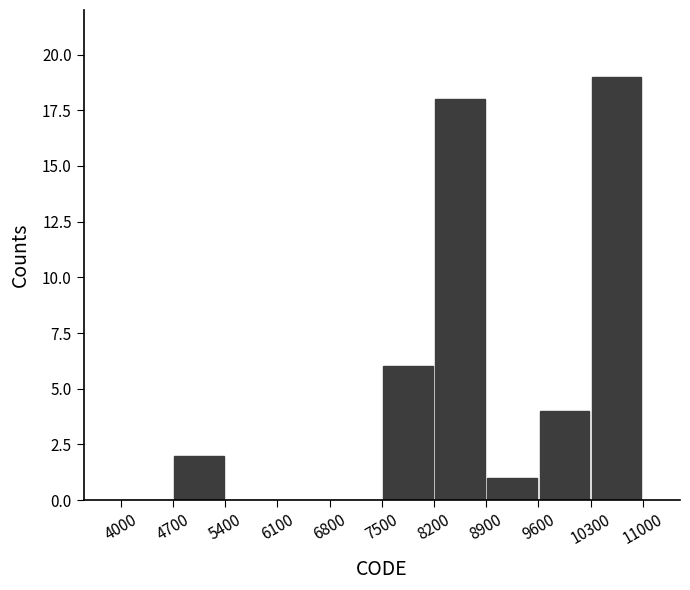

Reading left to right, list every bar in this chart as the range it spans on the x-axis followed by its height. The values are not printed on the chart, so give them approximately, as read against the axis.

4000 to 4700: 0
4700 to 5400: 2
5400 to 6100: 0
6100 to 6800: 0
6800 to 7500: 0
7500 to 8200: 6
8200 to 8900: 18
8900 to 9600: 1
9600 to 10300: 4
10300 to 11000: 19